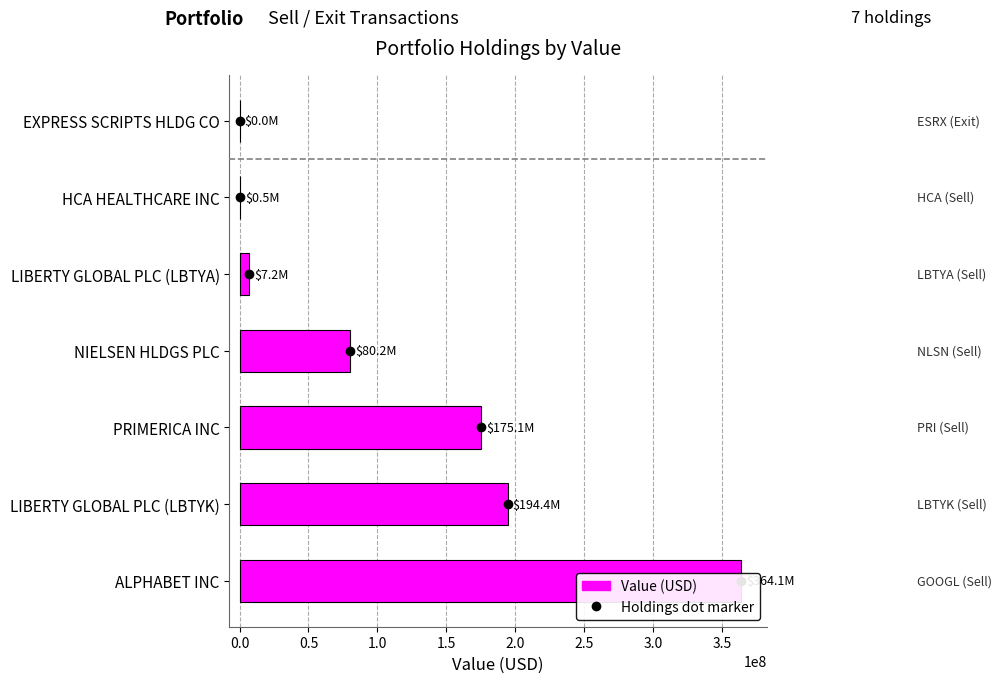

Reading left to right, list all the values displayed in this chart.

−0.5=364073000	0.0=194393000	0.5=175062000	1.0=80198000	1.5=7189000	2.0=542000	2.5=0